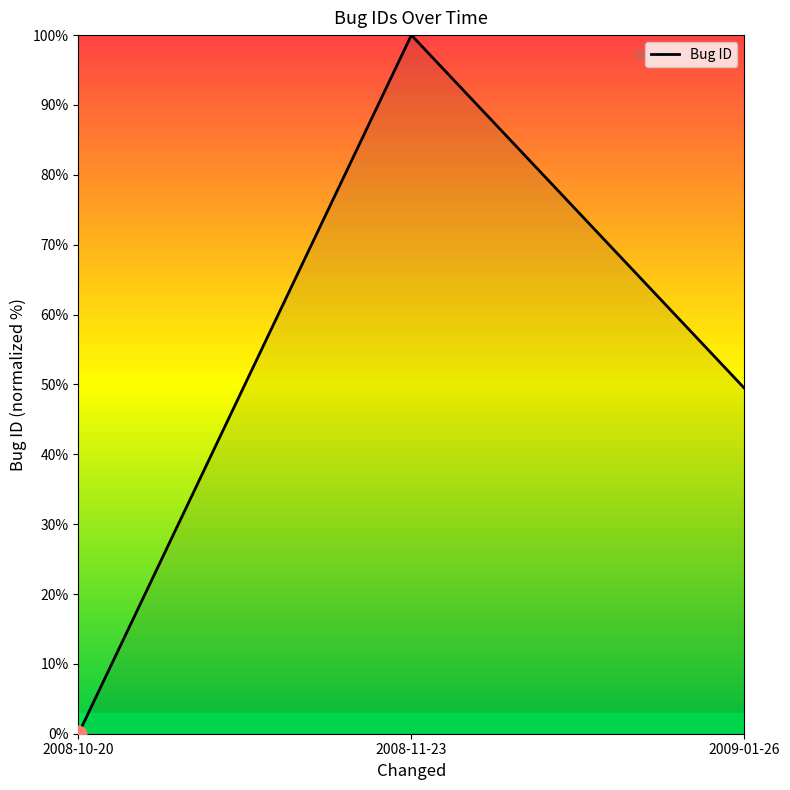

List the labels in order of value, smallest first.

2008-10-20, 2009-01-26, 2008-11-23